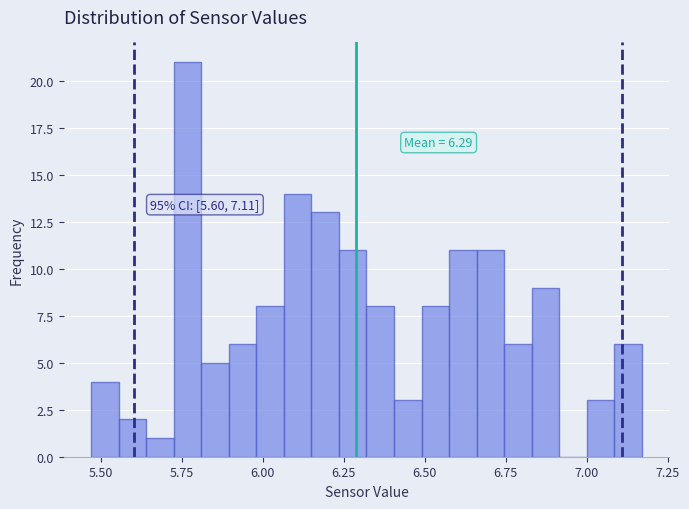

Read against the x-axis, roughly where is the centre of the tallest bar?

5.75